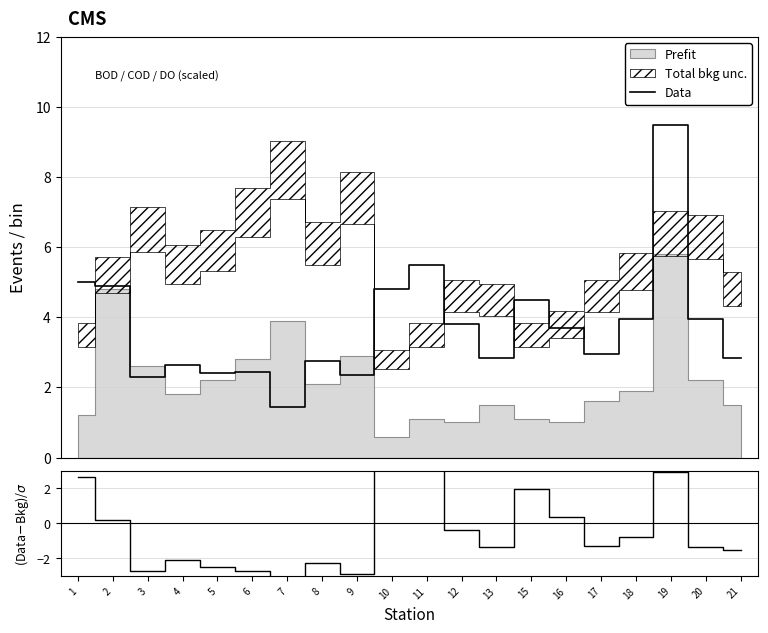

The value of Data at 10 is 7.2. True or false?

False